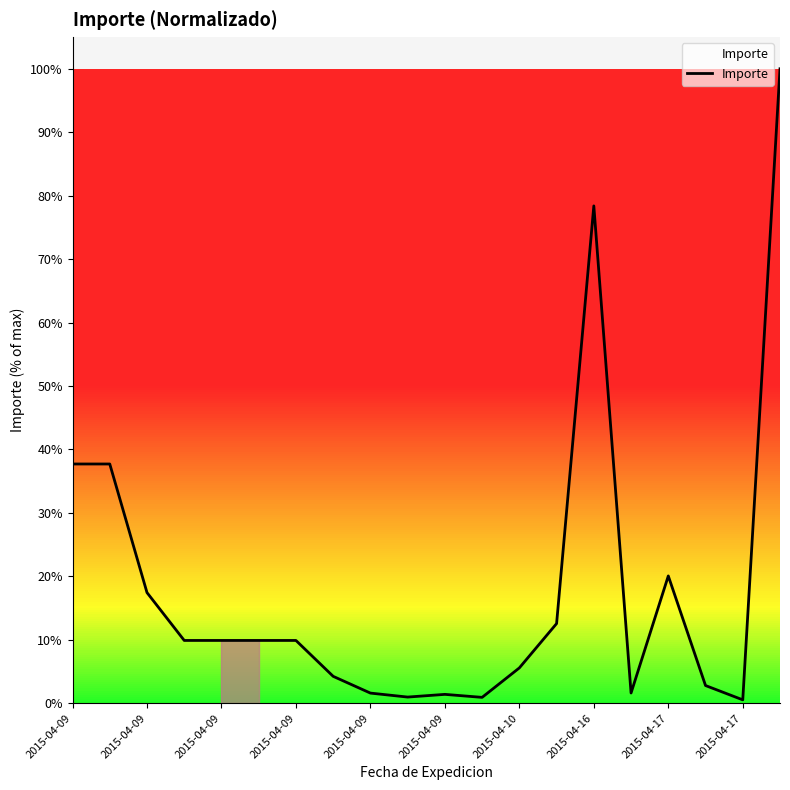

What is the difference between the maximum and minimum values?

99.5